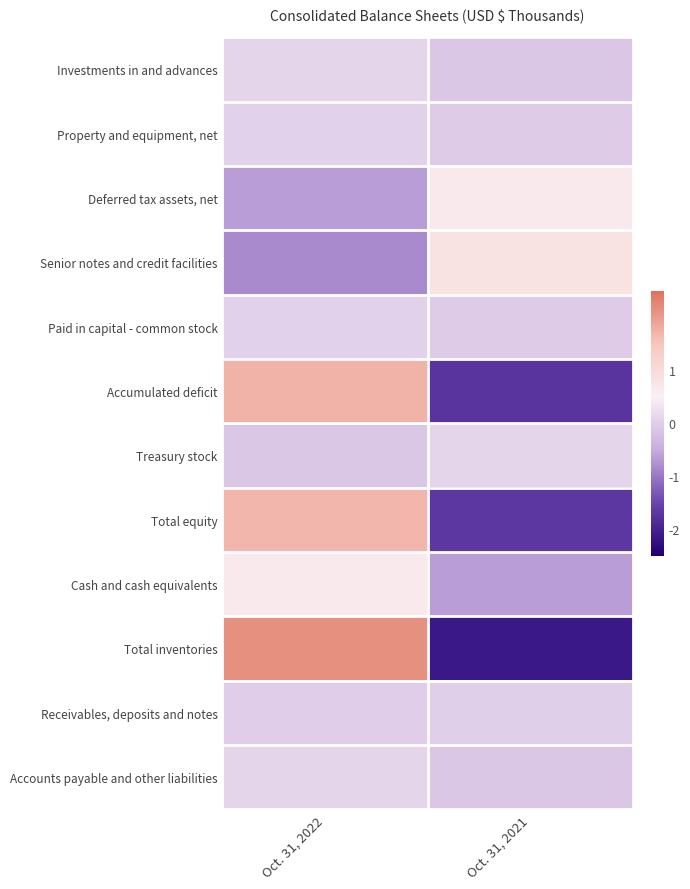

What is the maximum value shown in the chart?

2.1